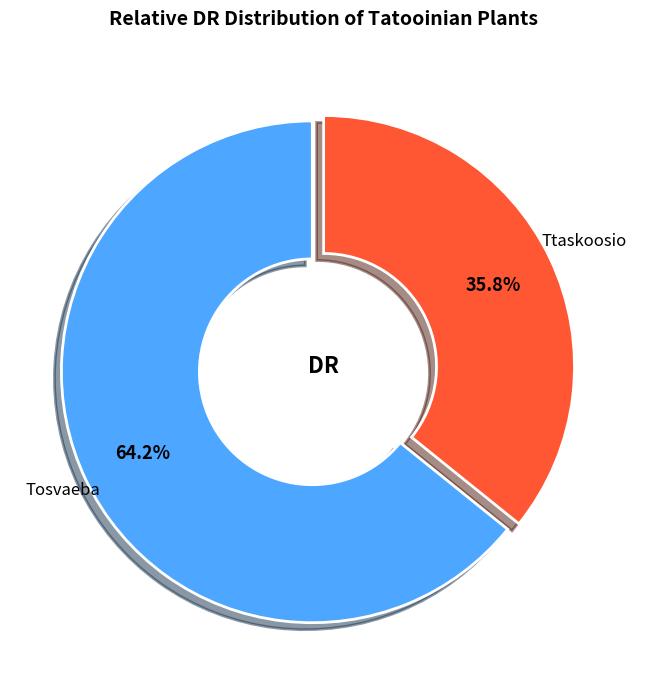

Which slice is the smallest?

Ttaskoosio